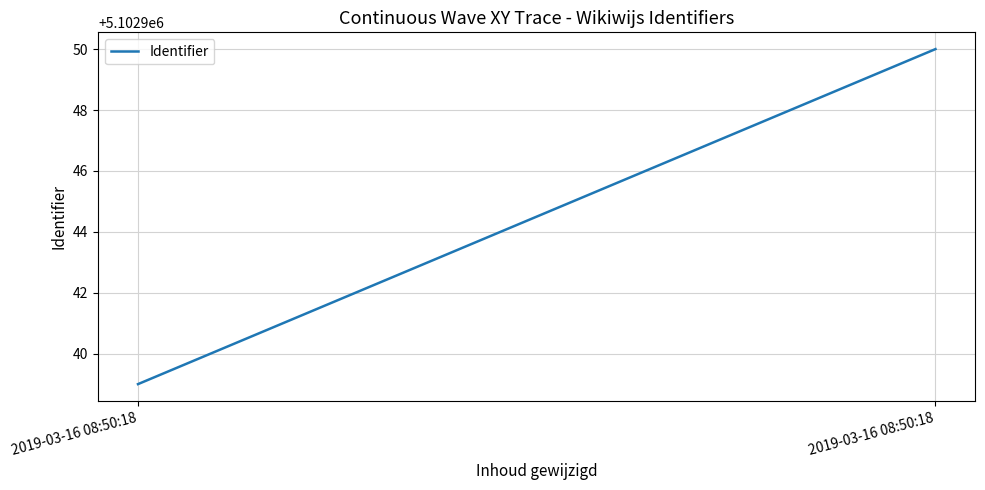

What value does the data have at 2019-03-16 08:50:18, to the nearest 10?

5102950